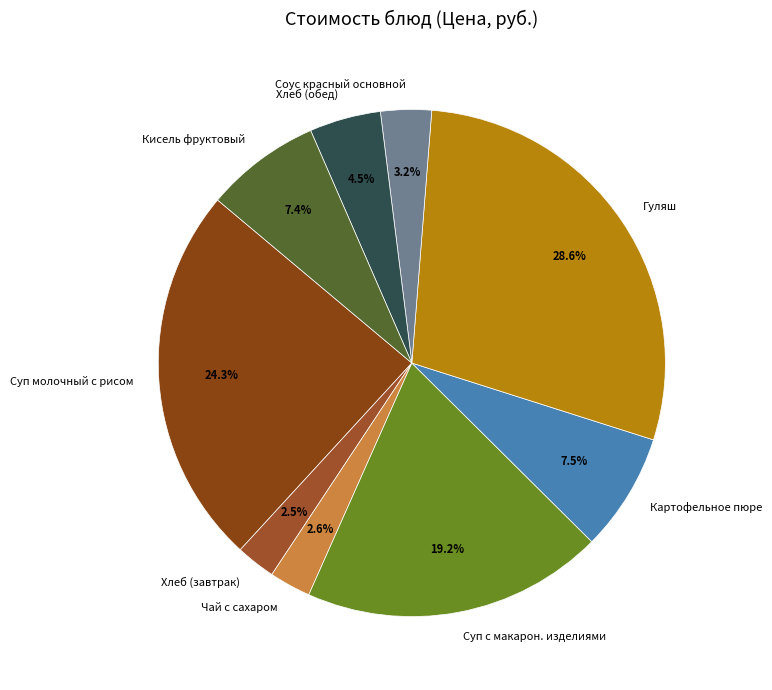

Is there a majority slice in this chart?

No